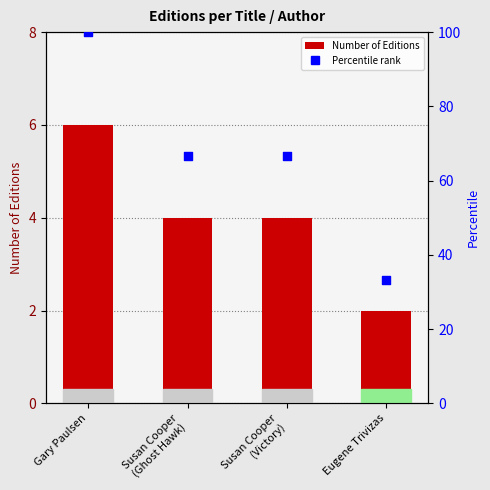

At how many categories does at least one series exceed 33?

4